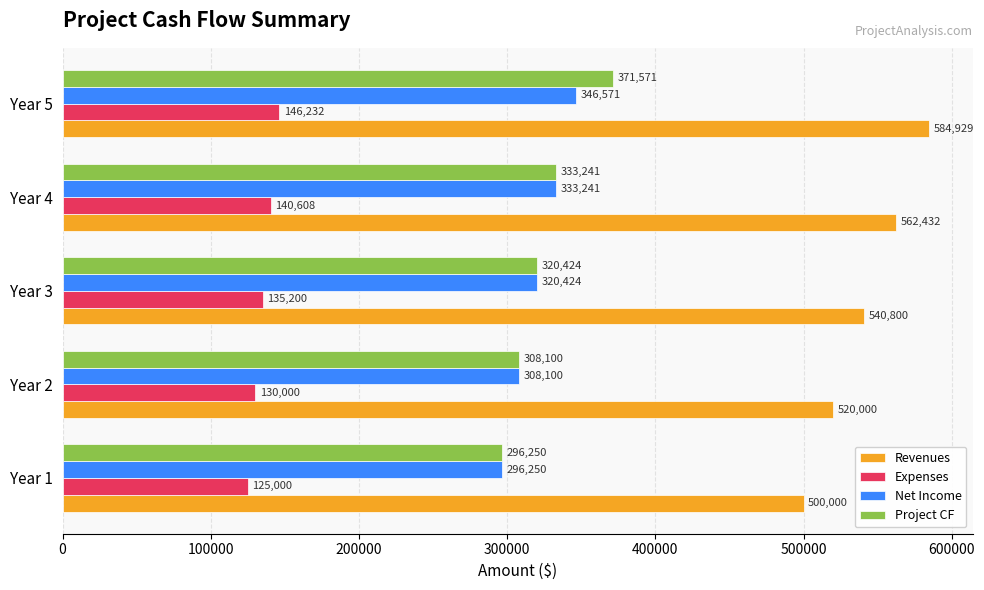

At how many categories does at least one series exceed 470986?

5